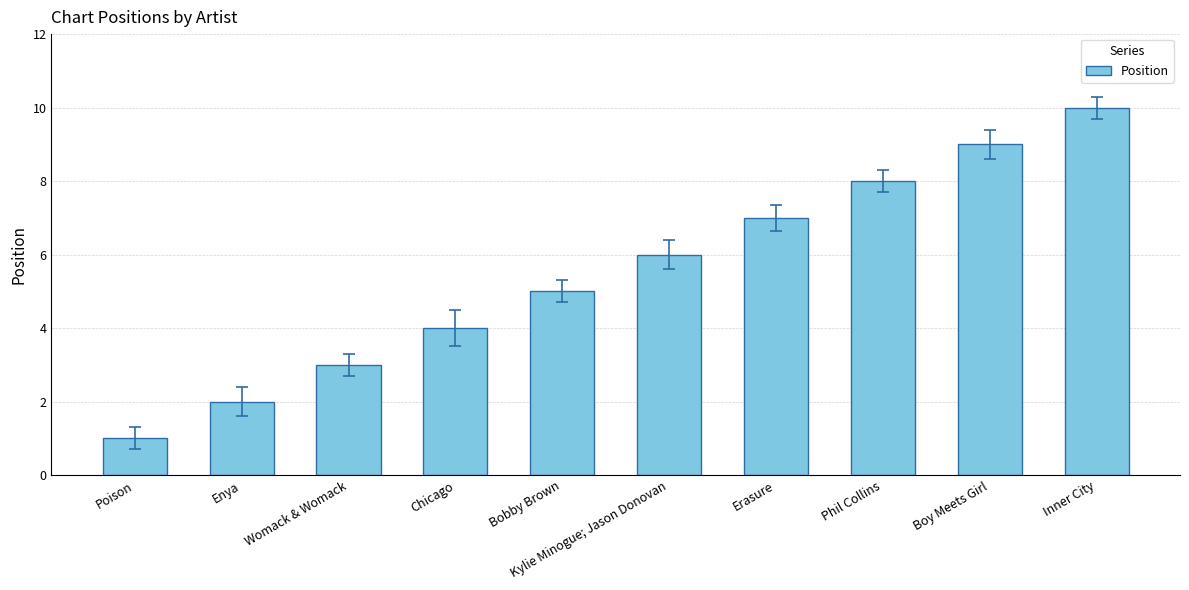

What is the label of the 1st bar from the left?

Poison